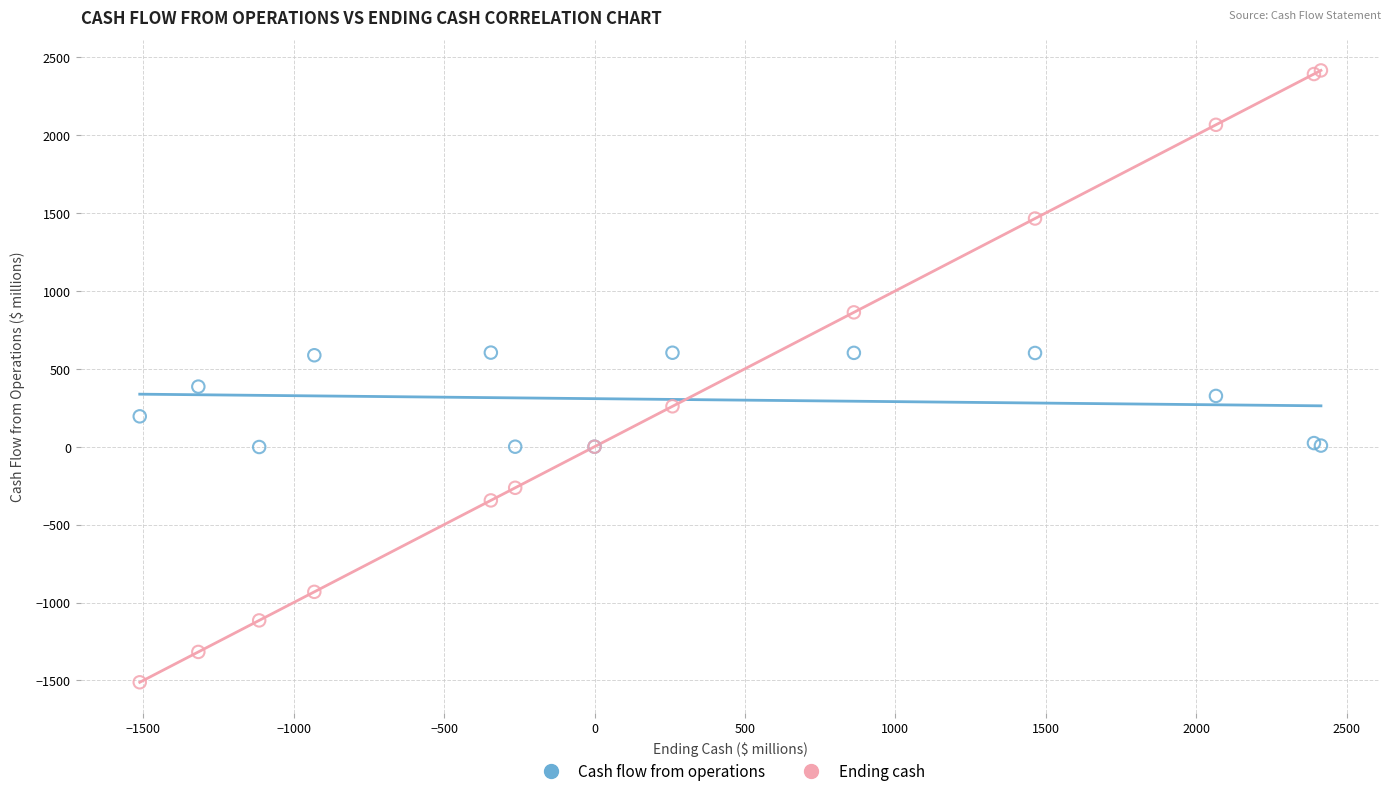

Which series contains the lowest Y value?

Ending cash